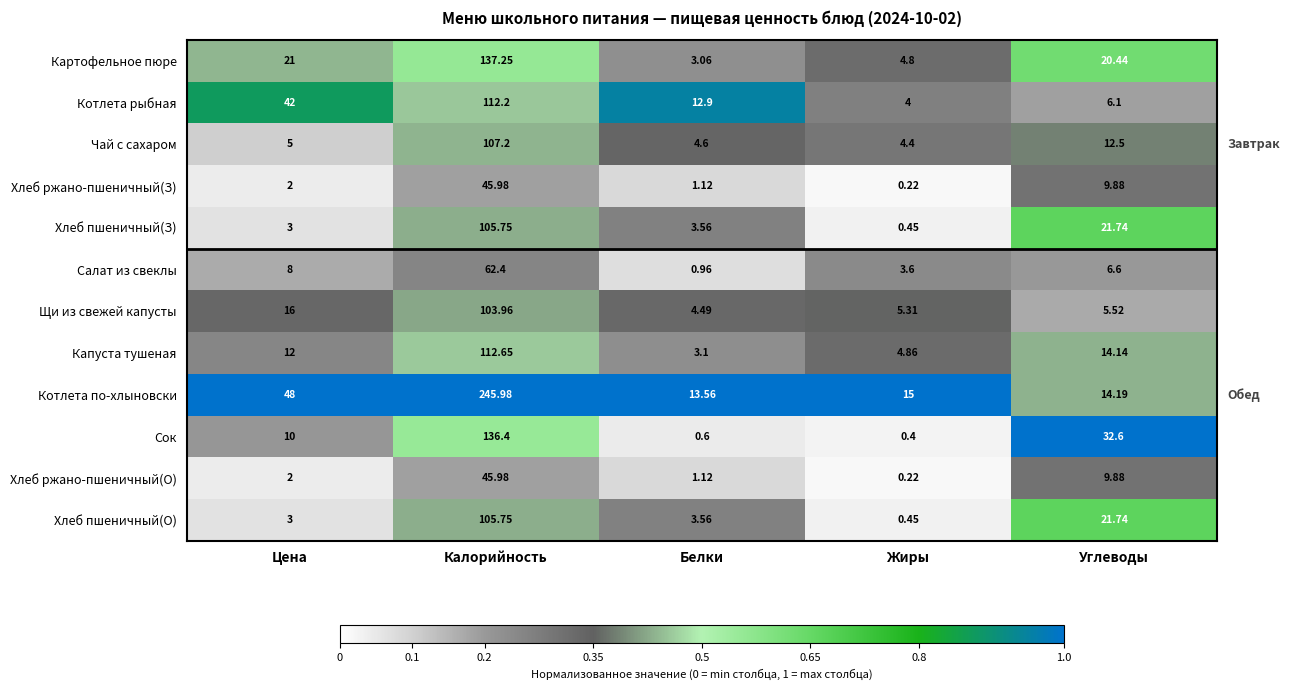

Which series has the largest total across all categories?

Котлета по-хлыновски